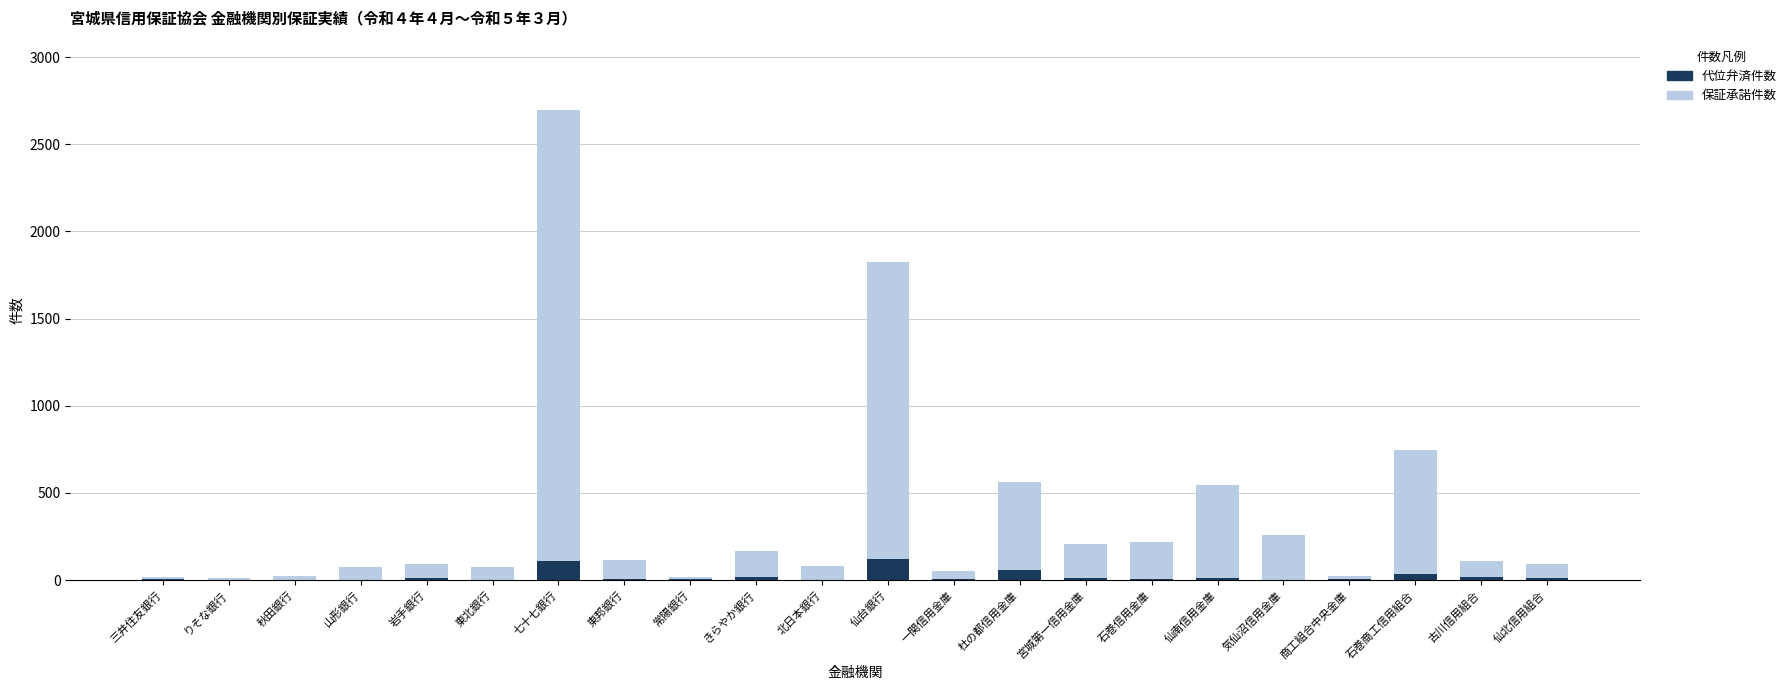

How many data points does each series have?

22